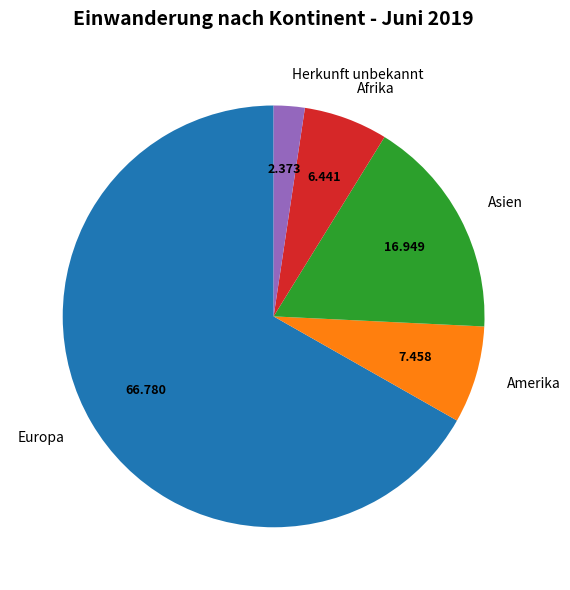

Do Amerika and Europa together represent more than half of the pie?

Yes